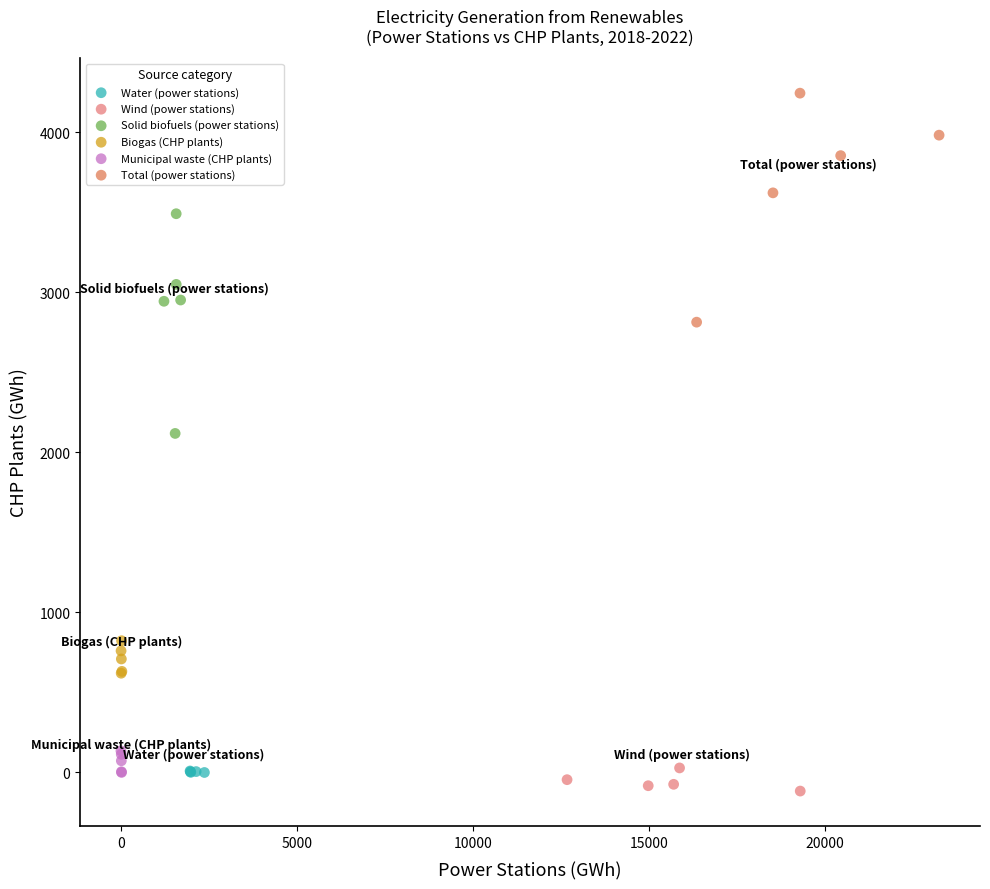

Which series contains the lowest Y value?

Wind (power stations)